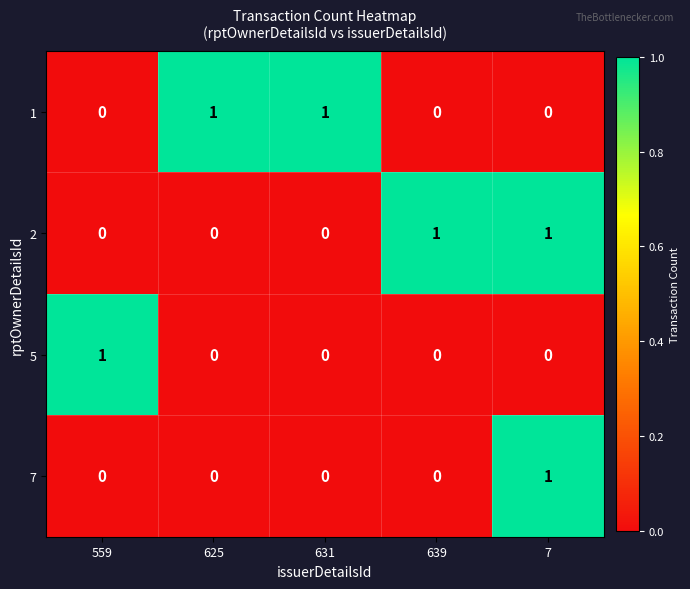

At how many categories does at least one series exceed 0?

5